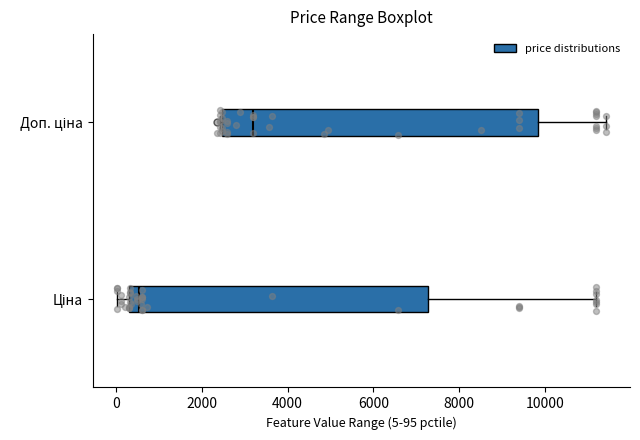

Reading bottom to top, read every box against the x-axis: the position of its median line, the range the box covers, and the ends of its whiskers. The values are not printed on the chart, so give them approximately, as read against the axis.

Ціна: median 600, box 400 to 7200, whiskers 0 to 11200
Доп. ціна: median 3200, box 2400 to 9800, whiskers 2400 (just left of the box's left edge) to 11400